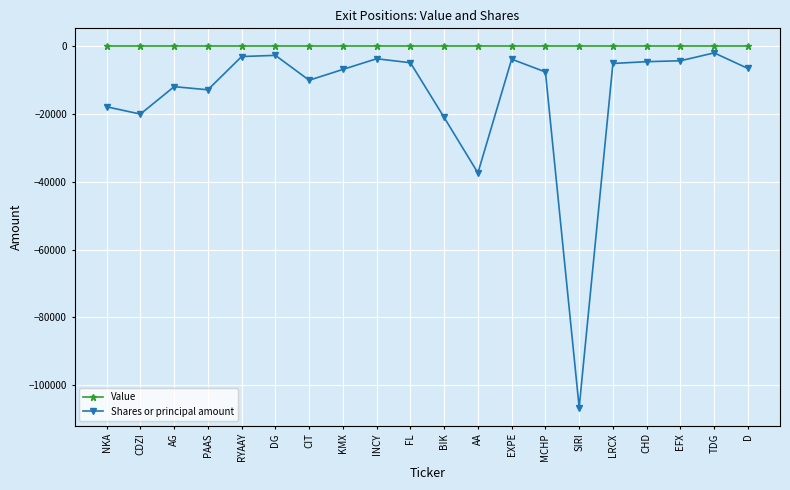

What is the difference between the maximum and minimum values in the Shares or principal amount series?

104747